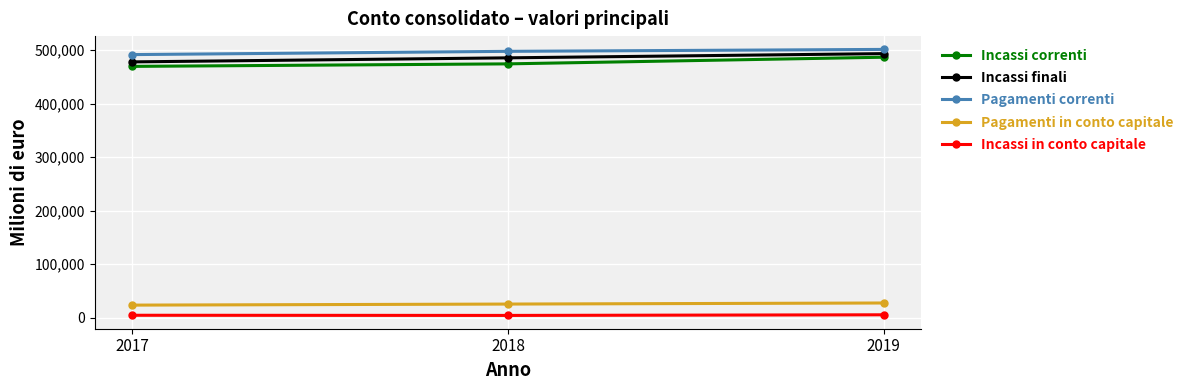

What is the maximum value shown in the chart?

501374